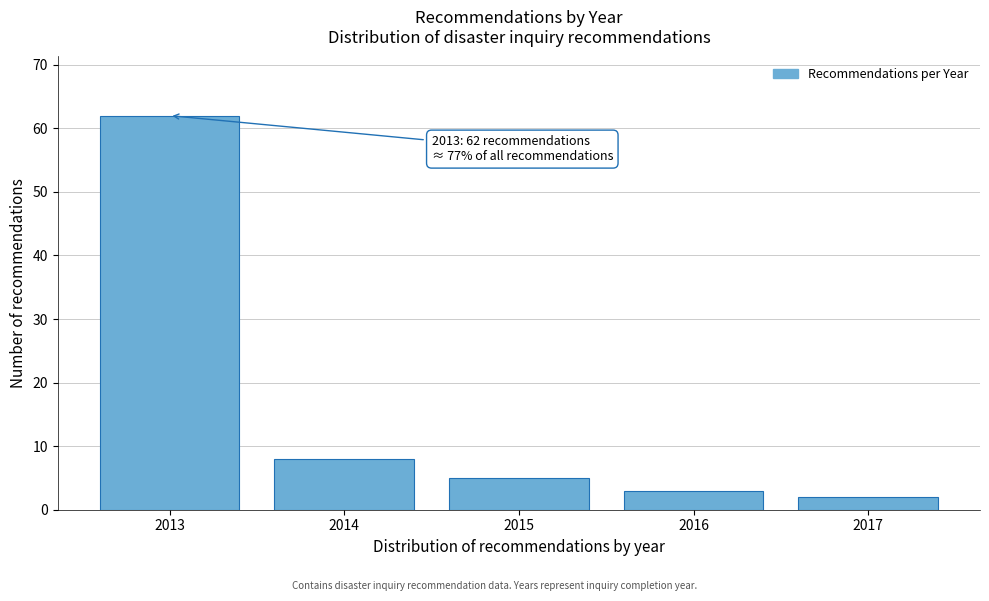

Reading left to right, list all the values displayed in this chart.

2013=62	2014=8	2015=5	2016=3	2017=2